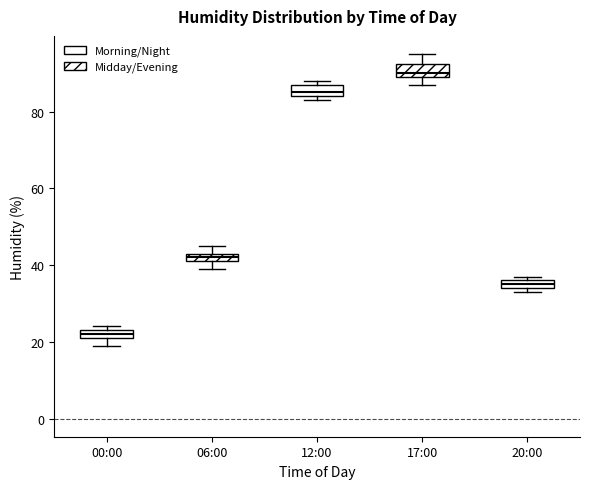

Which box has the lowest median line?

00:00